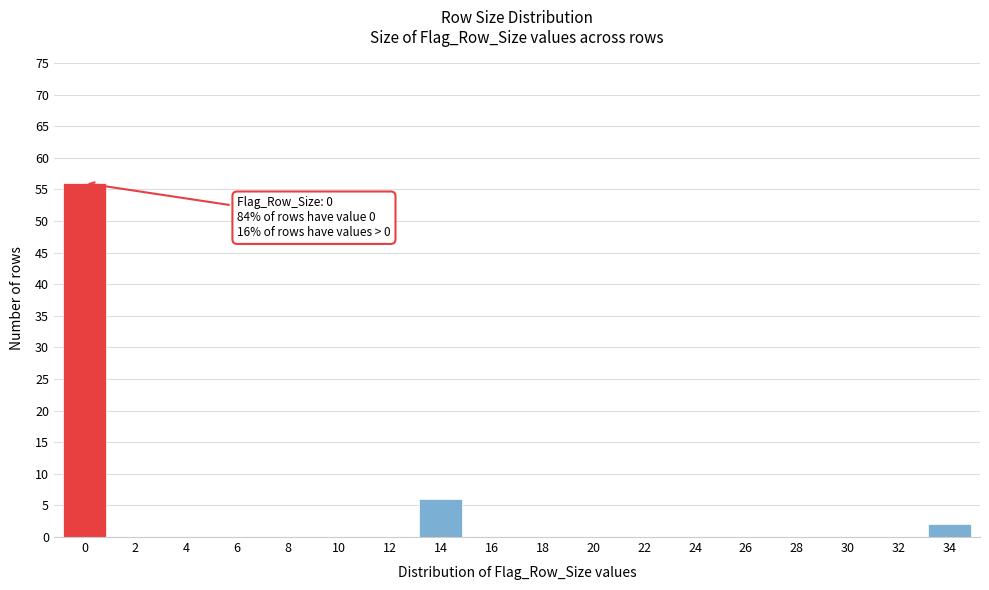

Reading left to right, what are all the values shown in this chart?

0=56	2=0	4=0	6=0	8=0	10=0	12=0	14=6	16=0	18=0	20=0	22=0	24=0	26=0	28=0	30=0	32=0	34=2